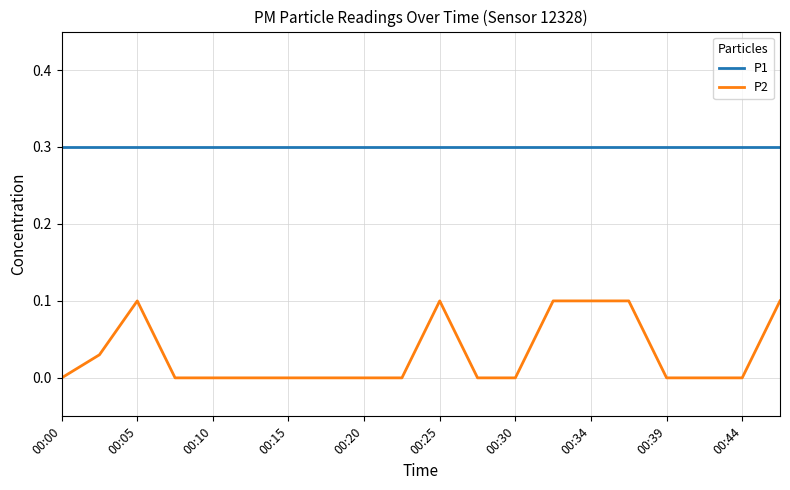

Which series has the largest range (max minus min)?

P2